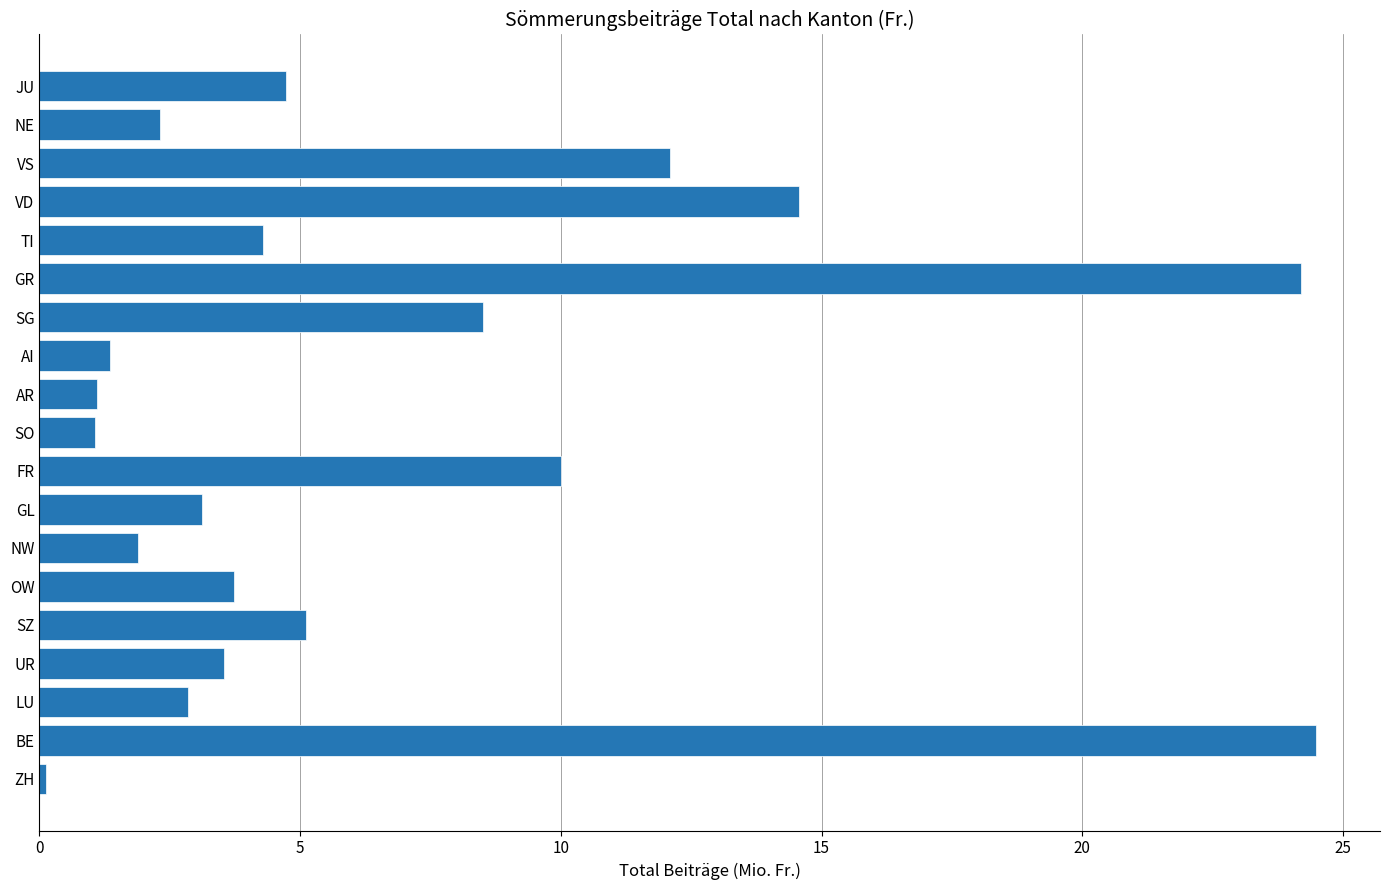

What value does the data have at UR?

3.5